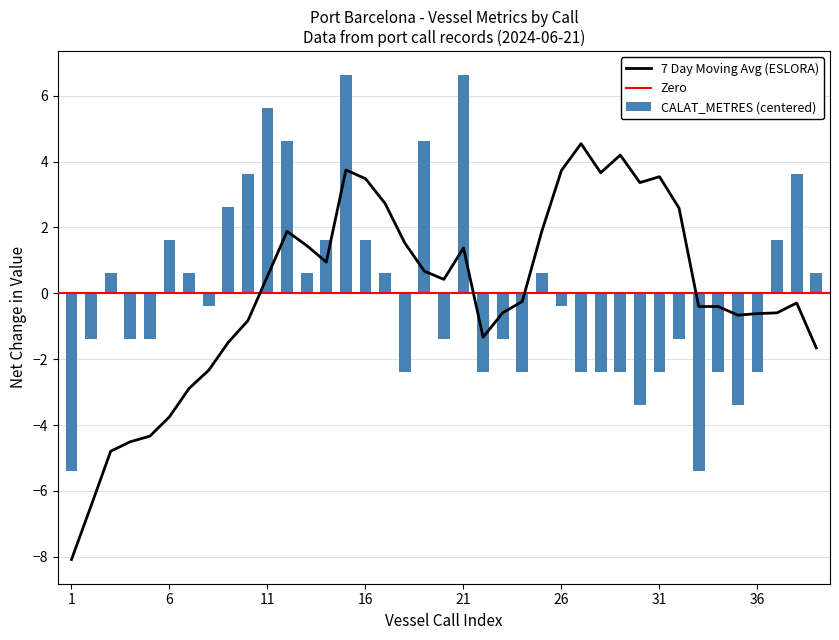

Rank the categories by value from lowest to highest.

1, 33, 30, 35, 18, 22, 24, 27, 28, 29, 31, 34, 36, 2, 4, 5, 20, 23, 32, 8, 26, 3, 7, 13, 17, 25, 39, 6, 14, 16, 37, 9, 10, 38, 12, 19, 11, 15, 21